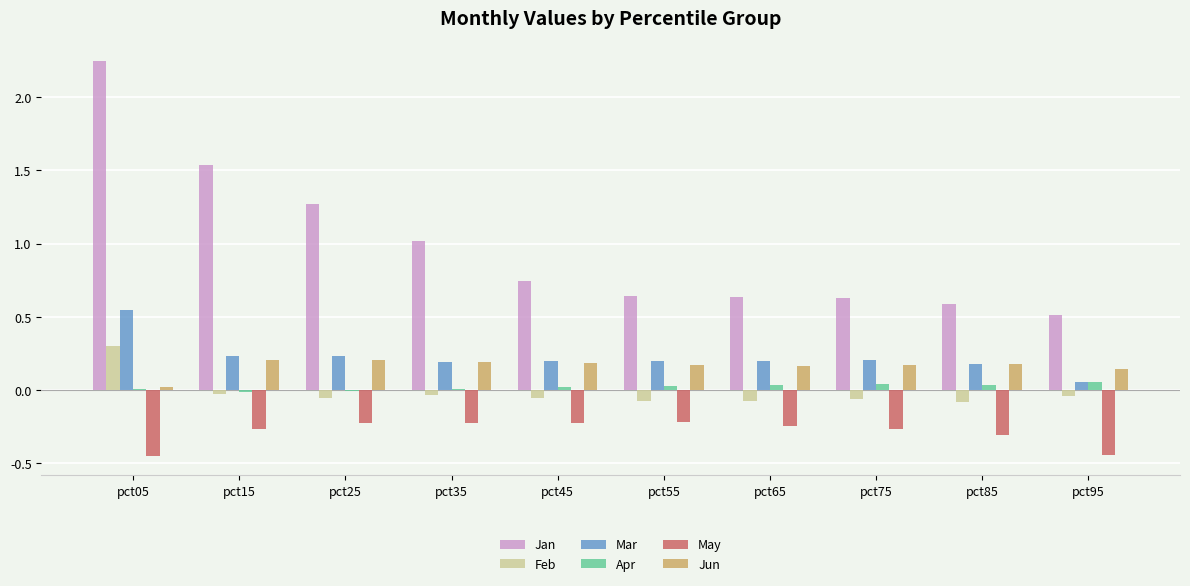

How many groups of bars are there?

10